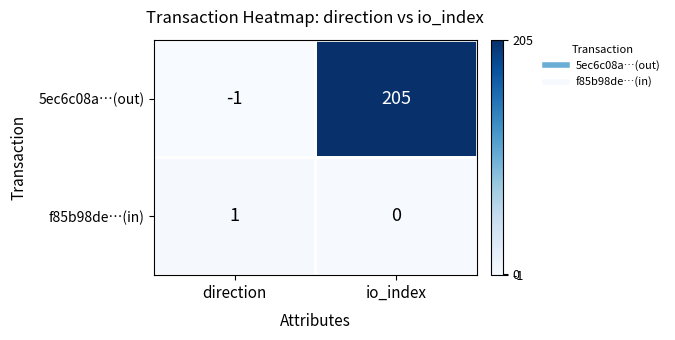

The value of f85b98de…(in) at direction is 1. True or false?

True